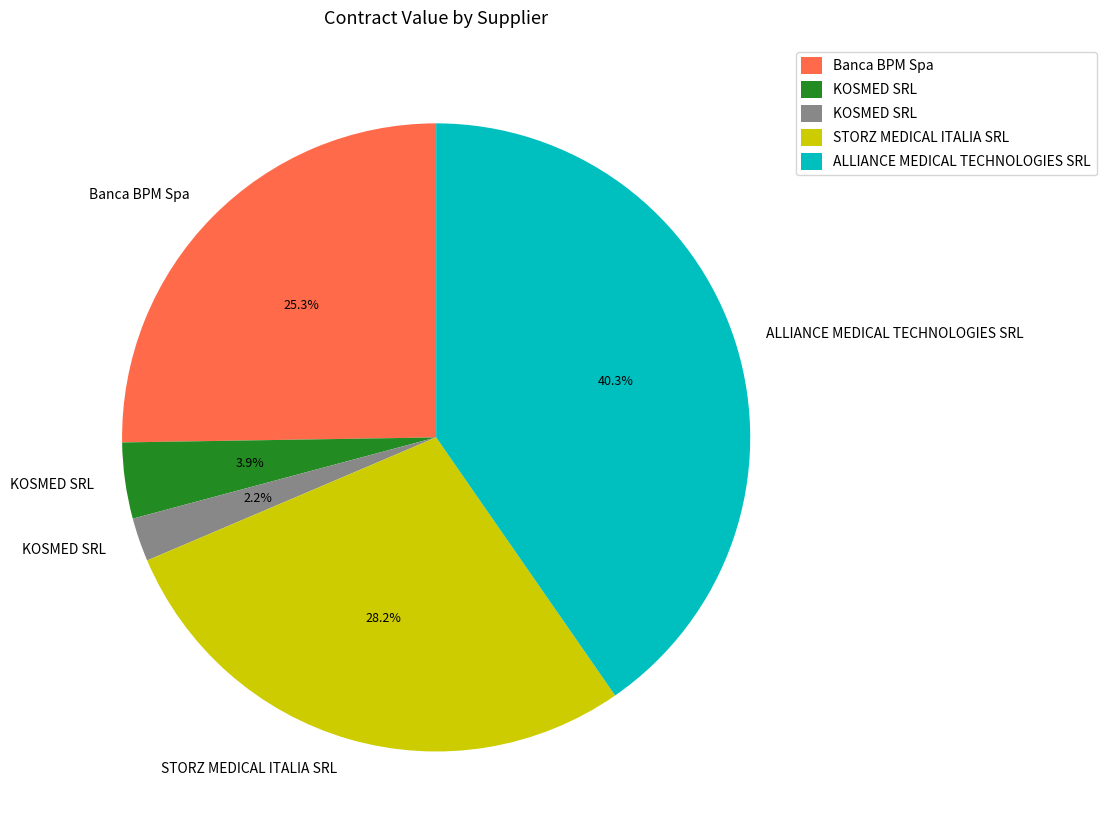

Is there any slice that represents more than half of the pie?

No